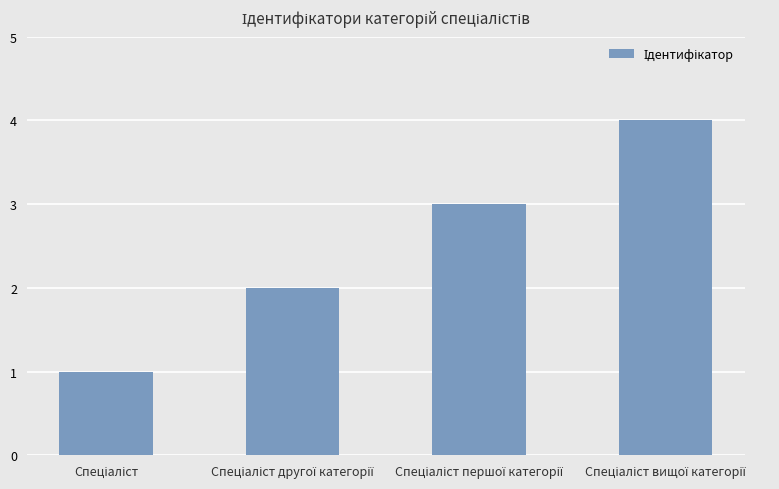

What is the difference between the maximum and minimum values?

3